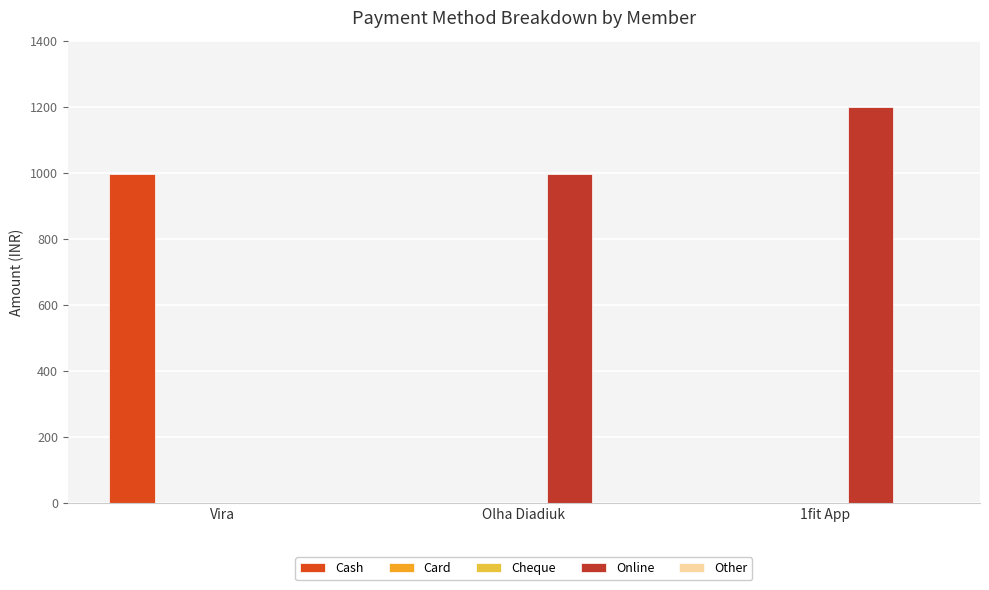

What is the total value across all series at 1fit App?

1200.2